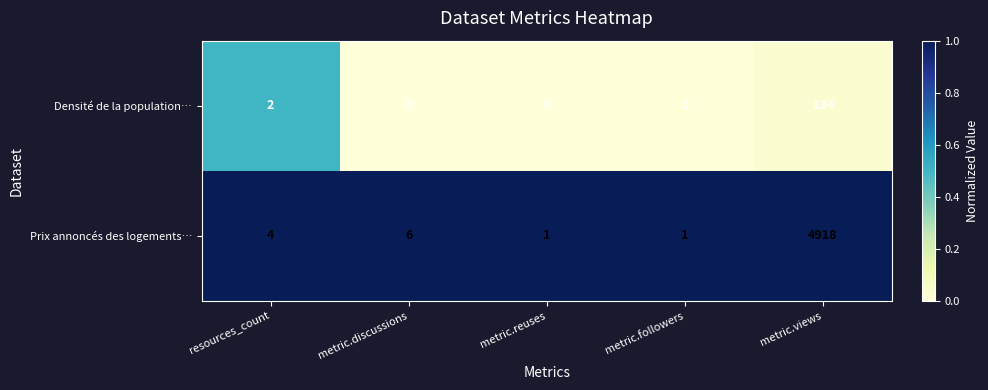

Rank the series by their maximum value, from highest to lowest.

Prix annoncés des logements…, Densité de la population…